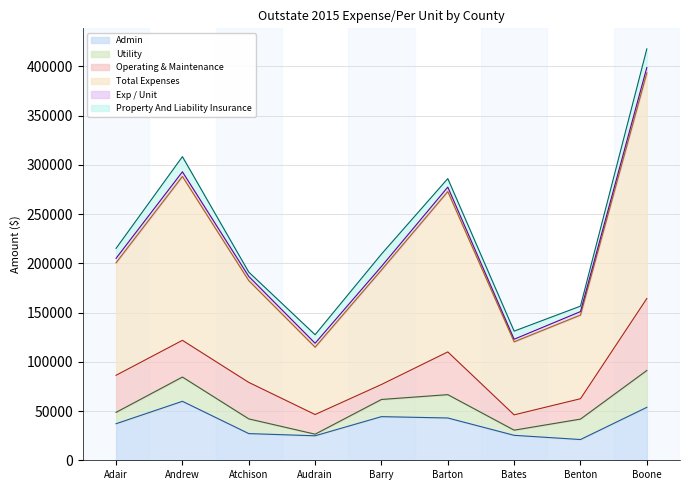

At which label is Exp / Unit closest to 4052?

Audrain